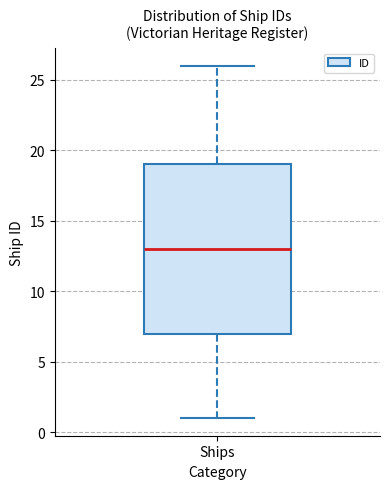

Transcribe this box plot: give where the median line is, the range the box spans, and where the two whiskers end, as read against the y-axis. The values are not printed on the chart, so give them approximately, as read against the axis.

median 13, box 7 to 19, whiskers 1 to 26